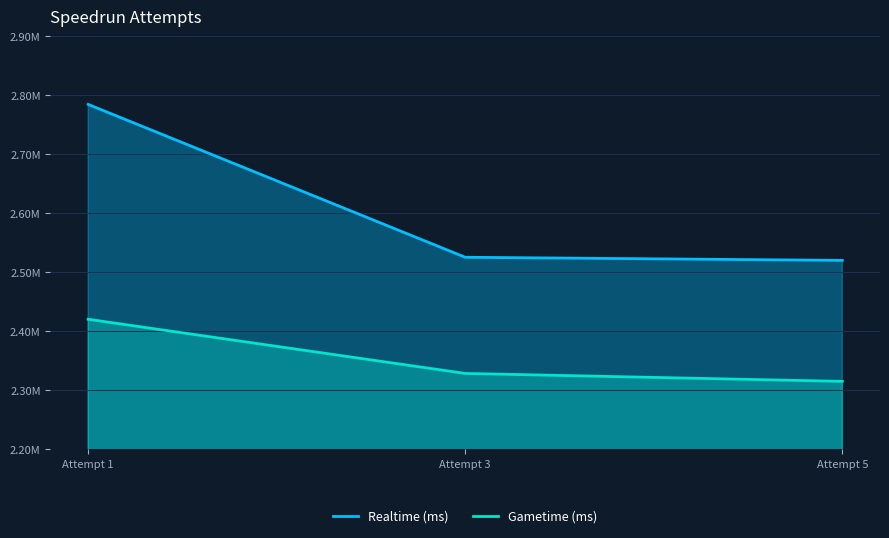

What is the value of the Realtime (ms) point at the 2nd from the left?

2525253